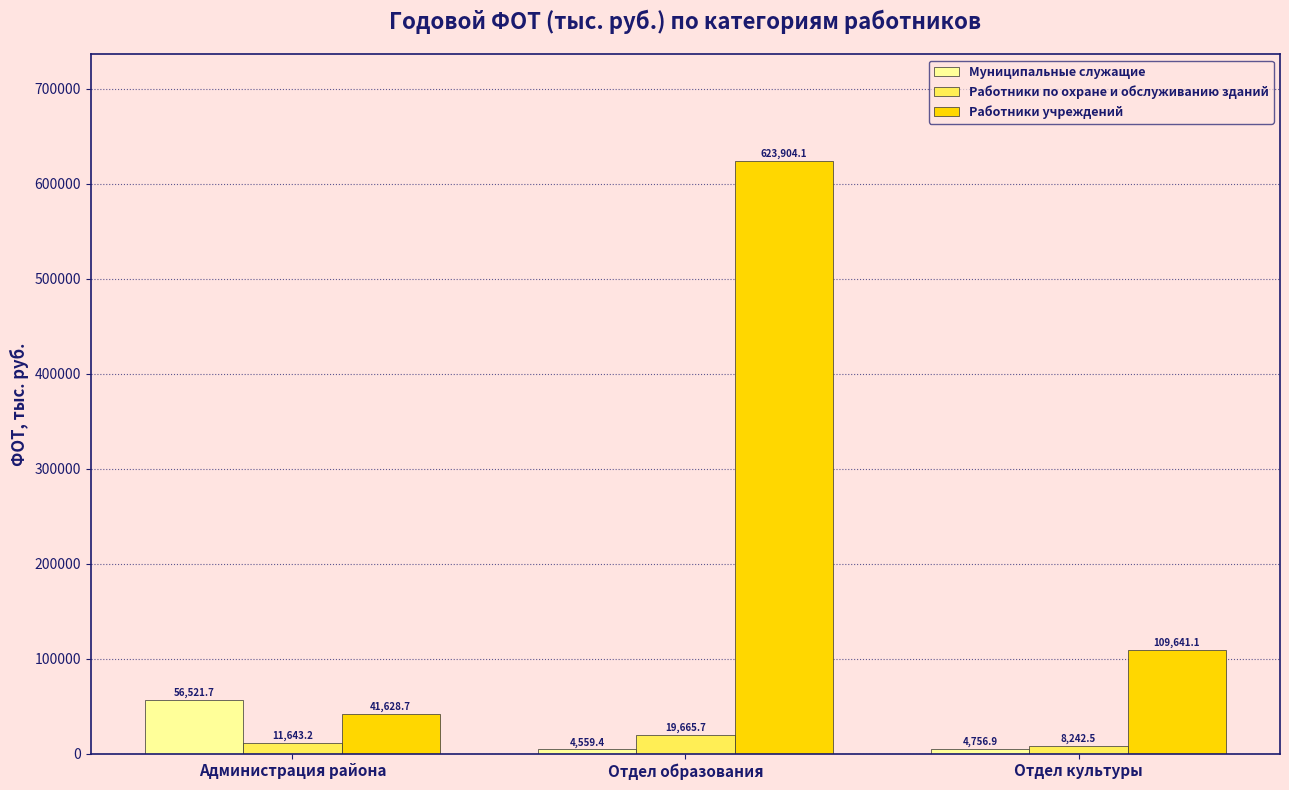

At how many categories does at least one series exceed 40235?

3